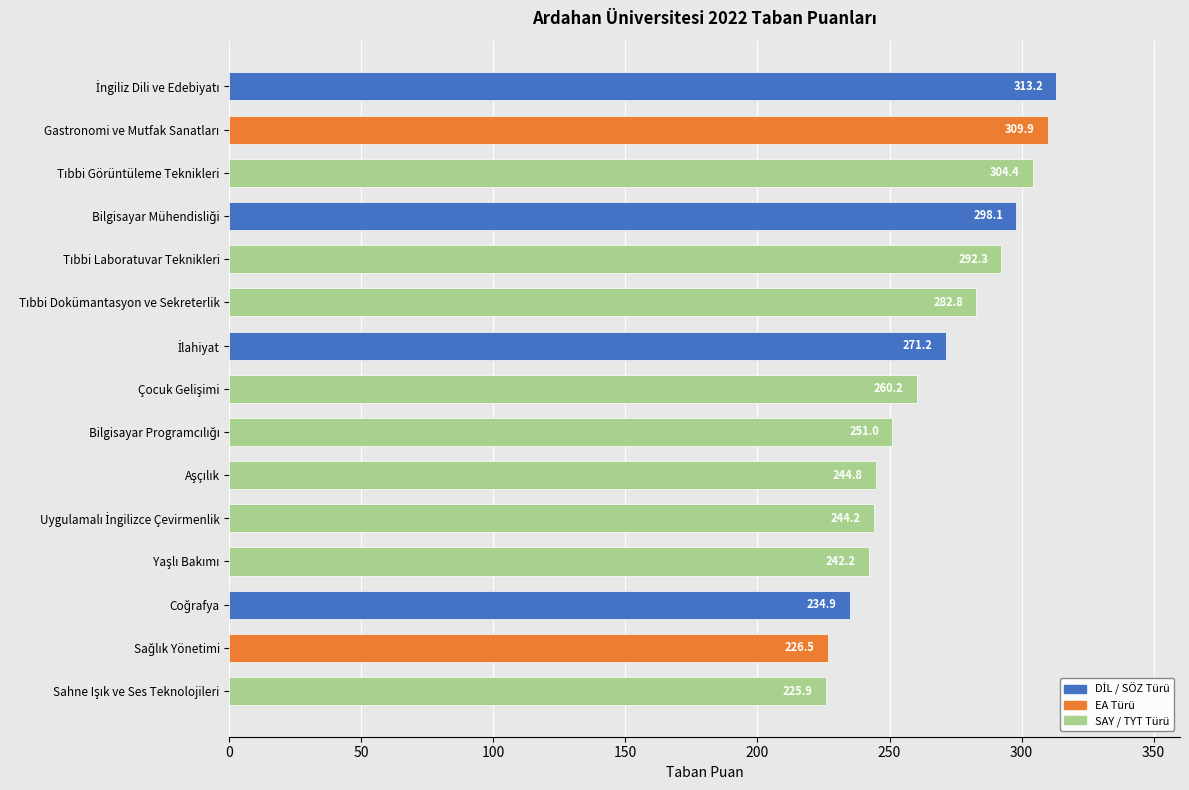

What is the difference between the second highest and second lowest values?

83.4